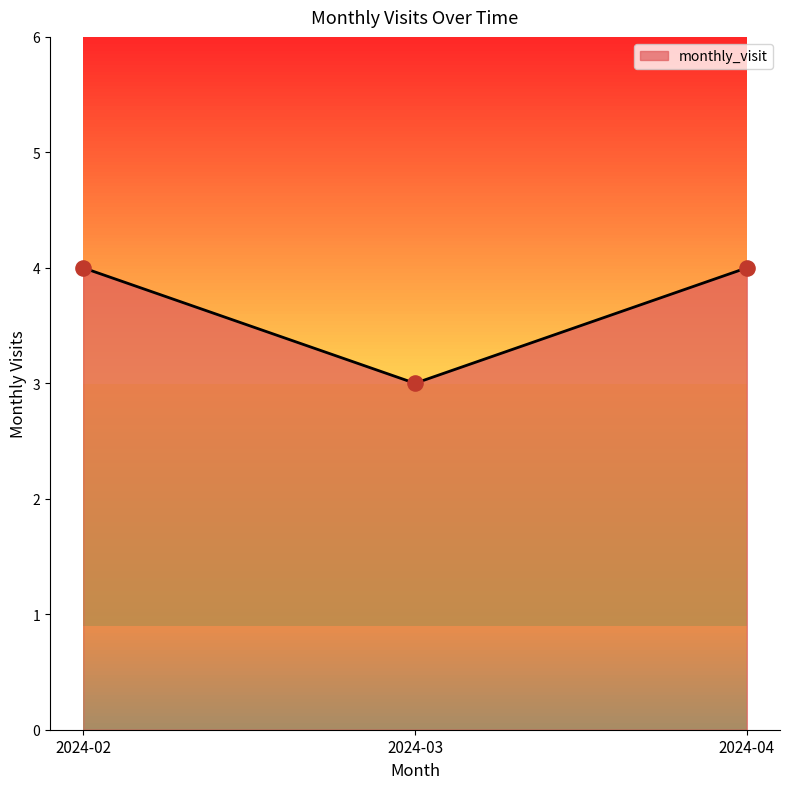

What is the ratio of the value at 2024-02 to the value at 2024-03?

1.3